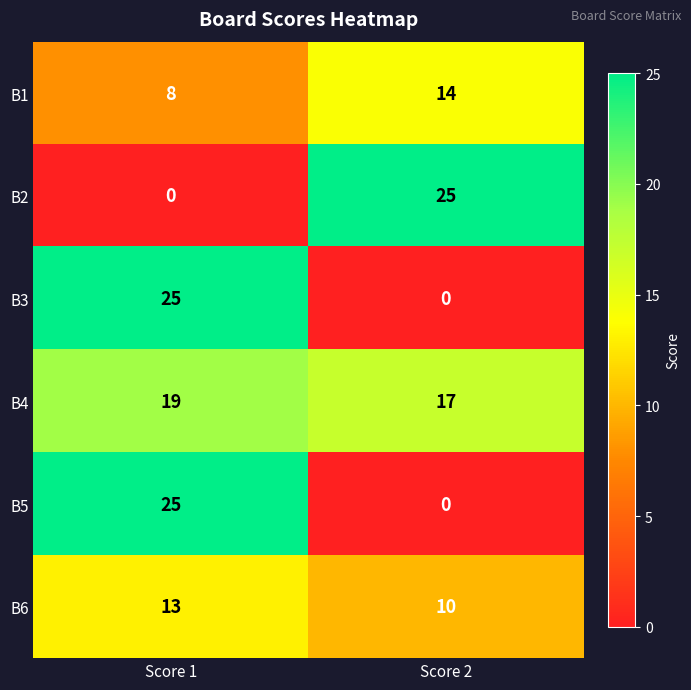

What is the difference between the maximum and minimum values in the B2 series?

25